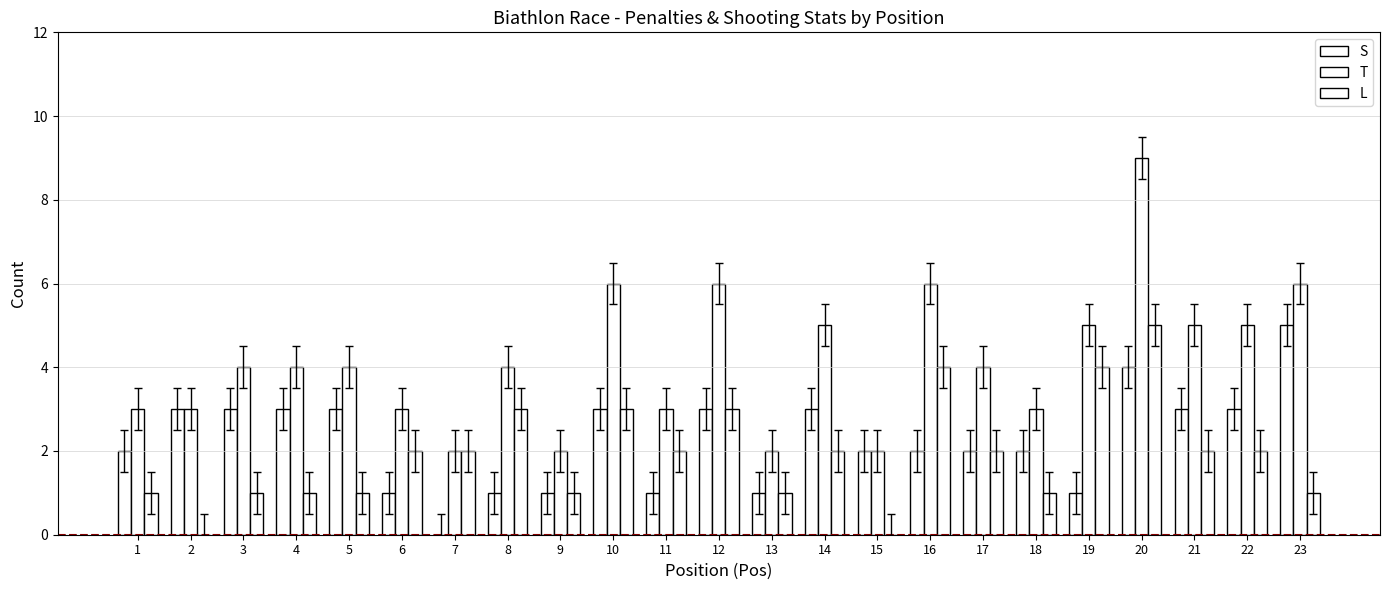

At which category is the sum across all series the highest?

20